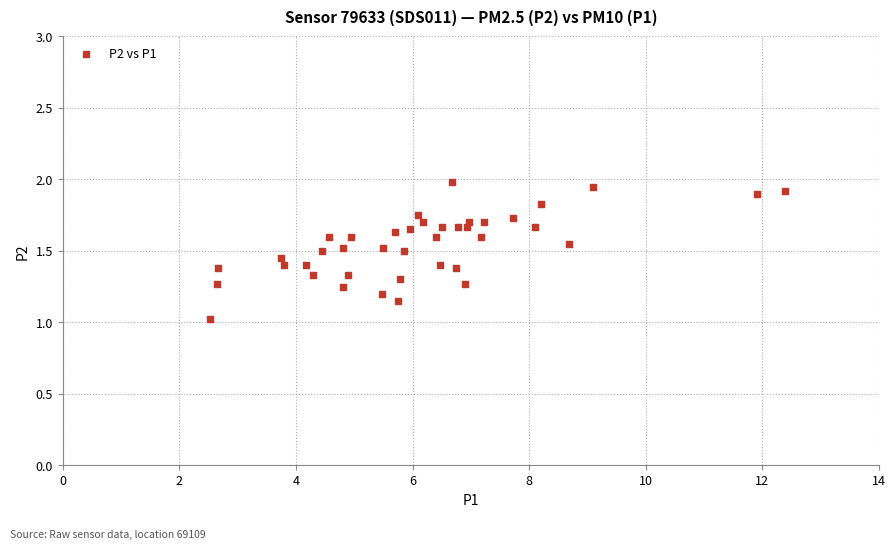

What is the range of X values (max minus min)?

9.9